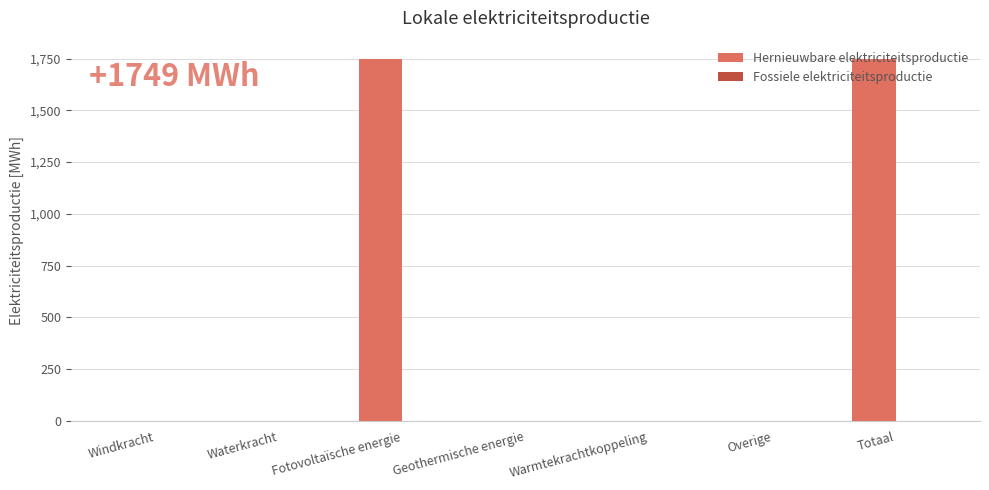

Which has a higher value, Fotovoltaïsche energie or Geothermische energie?

Fotovoltaïsche energie